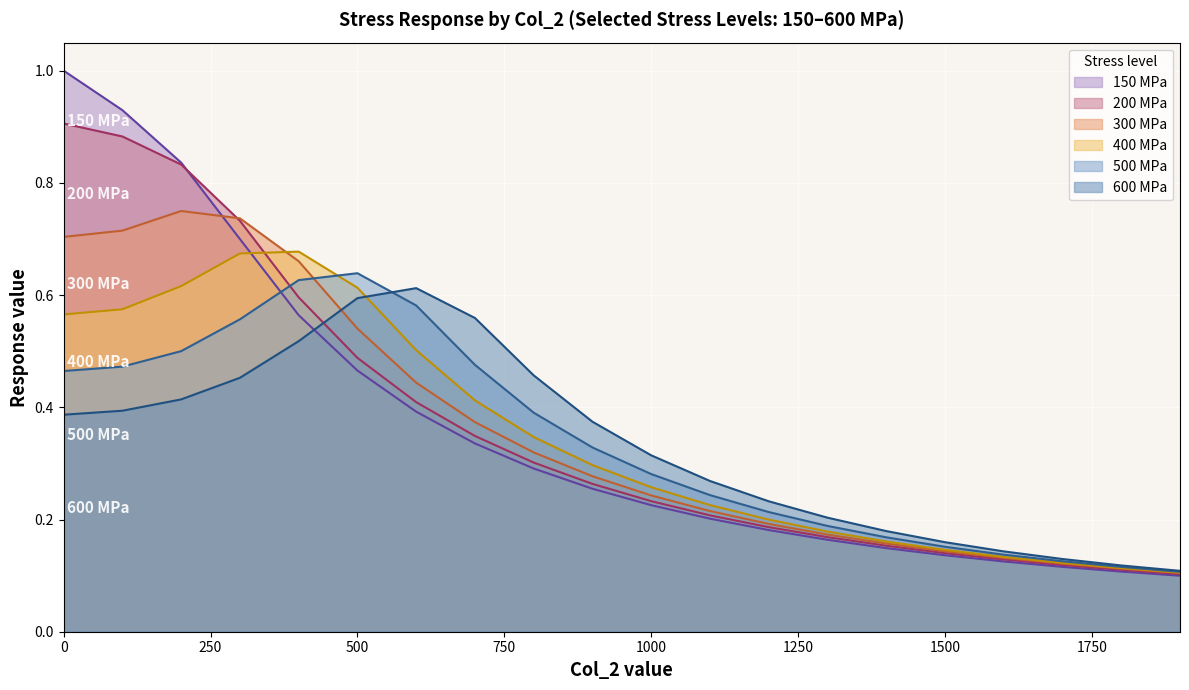

Is the value of 300 at 400 greater than the value of 150 at 1700?

Yes